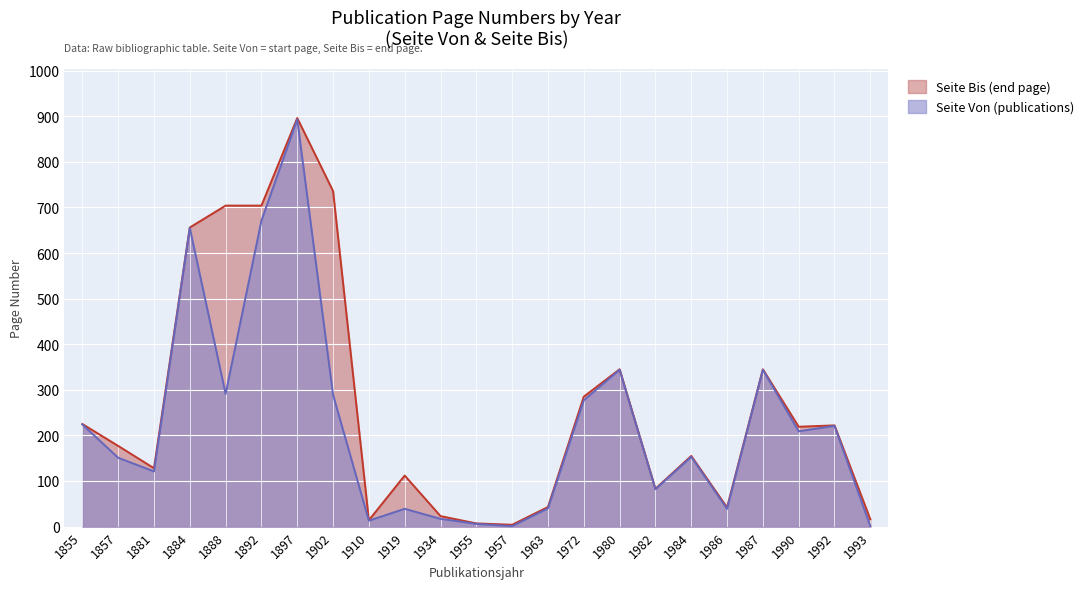

True or false: Seite Von (publications) and Seite Bis (end page) intersect in this chart.

False